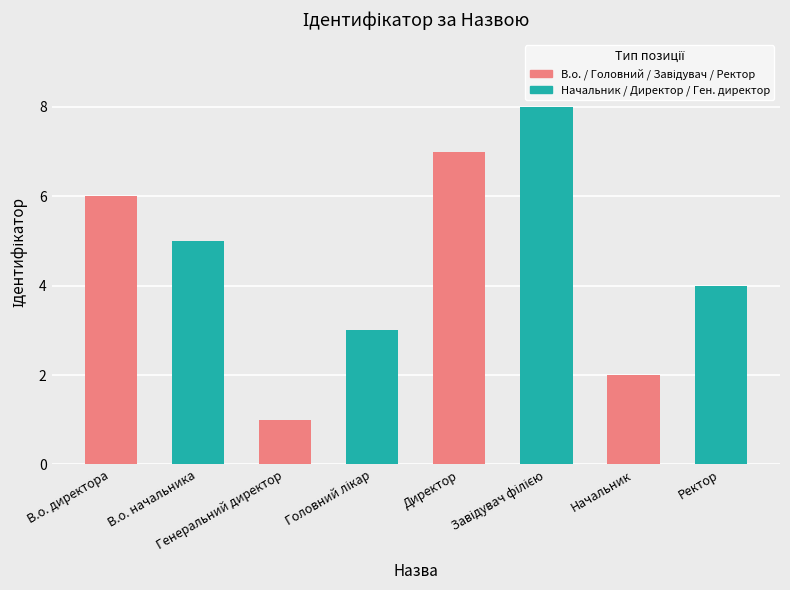

What is the difference between the maximum and minimum values?

7